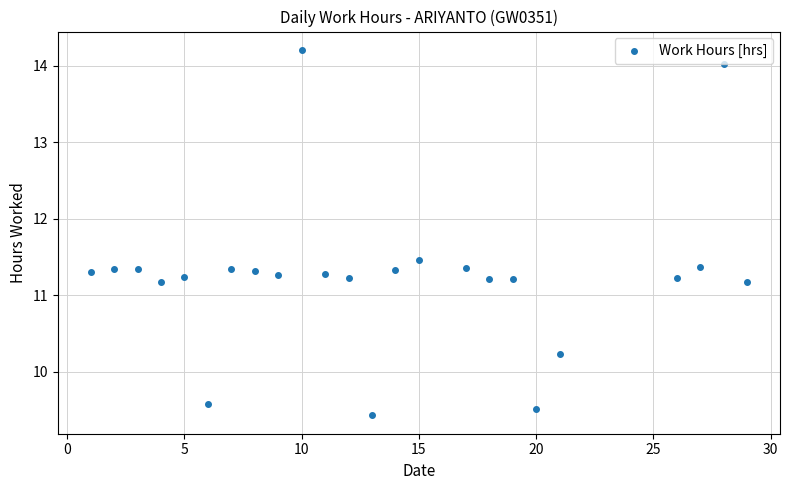

What is the range of Y values (max minus min)?

4.8